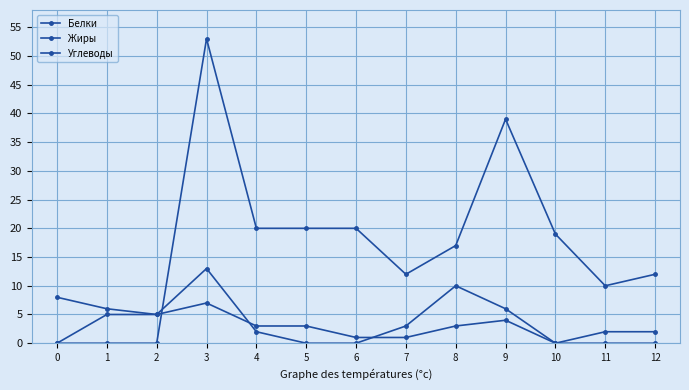

Is this an area chart (filled region under the line)?

No